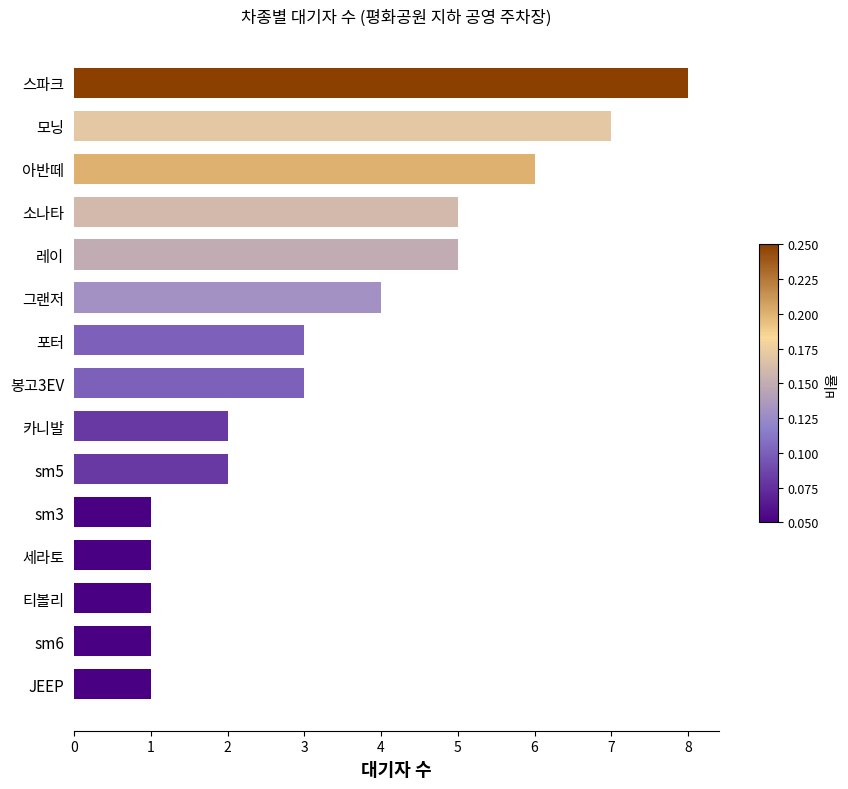

What is the minimum value shown in the chart?

1